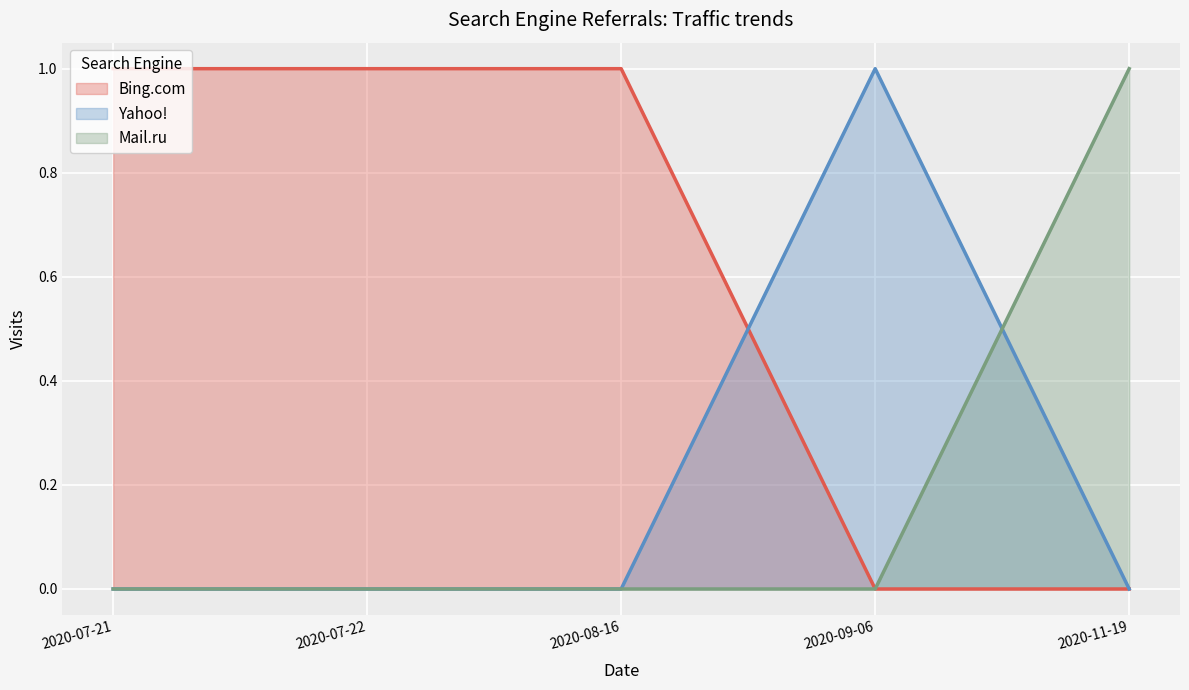

Reading left to right, extract all data points from this chart.

Bing.com: 2020-11-19=0	2020-09-06=0	2020-08-16=1	2020-07-22=1	2020-07-21=1
Yahoo!: 2020-11-19=0	2020-09-06=1	2020-08-16=0	2020-07-22=0	2020-07-21=0
Mail.ru: 2020-11-19=1	2020-09-06=0	2020-08-16=0	2020-07-22=0	2020-07-21=0